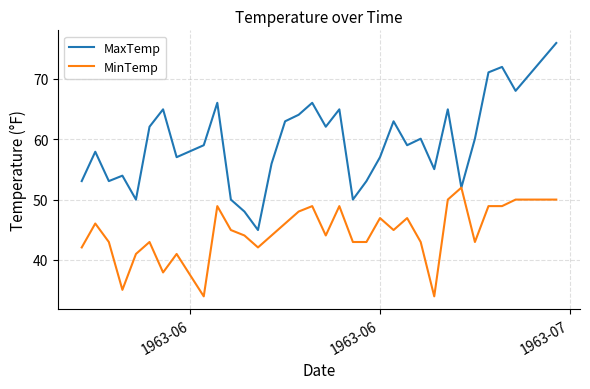

Which series has the largest total across all categories?

MaxTemp